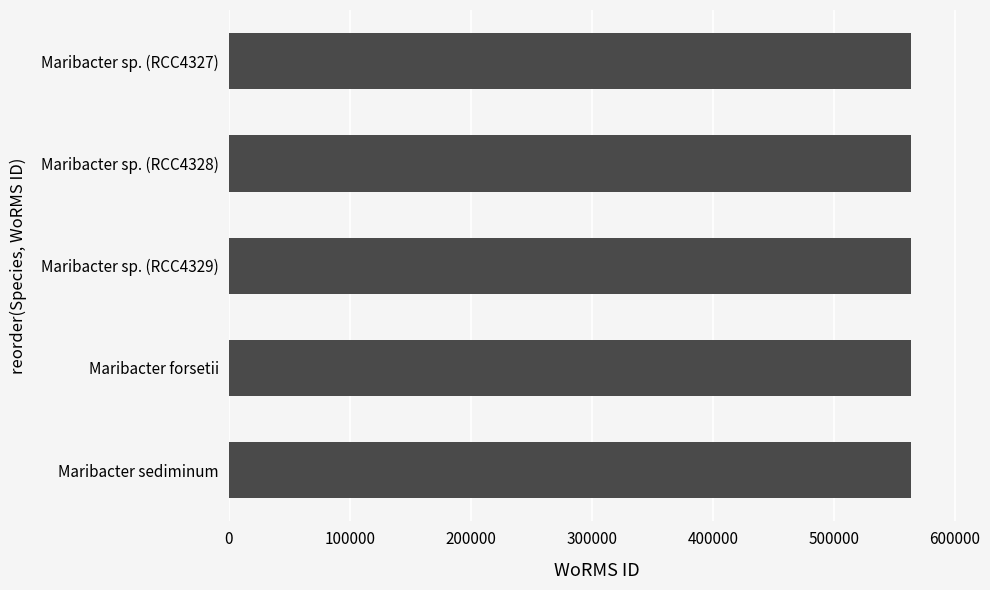

What is the ratio of the value at Maribacter sp. (RCC4327) to the value at Maribacter sp. (RCC4328)?

1.0